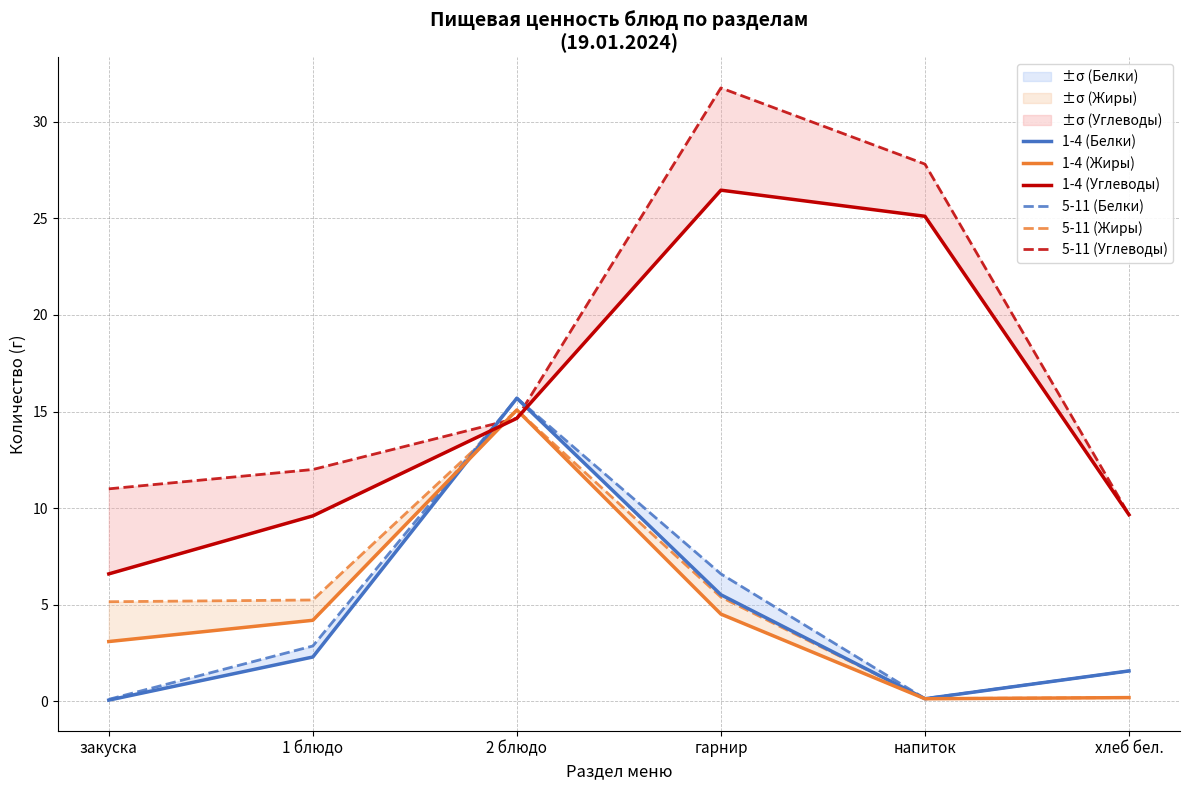

What is the average value of the 5-11 (Жиры) series?

5.2